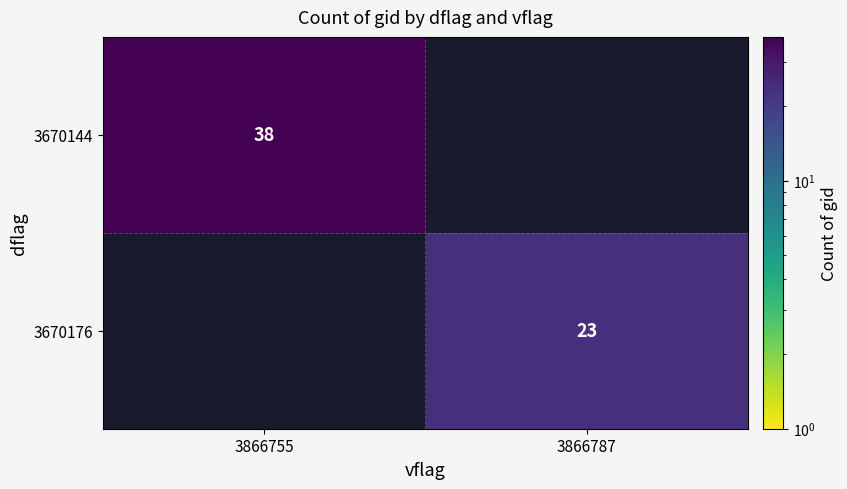

Which label corresponds to the largest value in the chart?

3866755